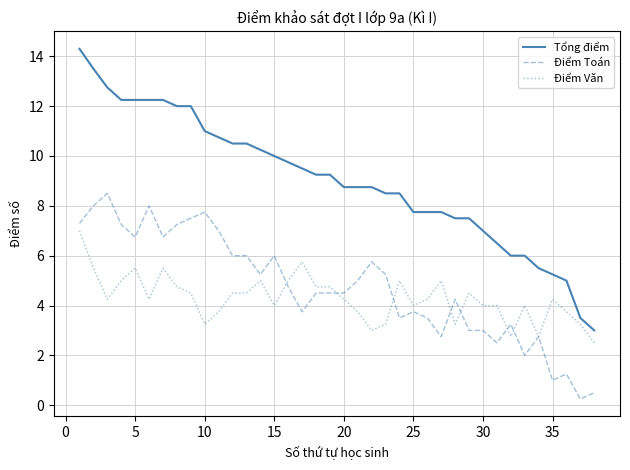

What is the minimum value for Điểm Văn?

2.5